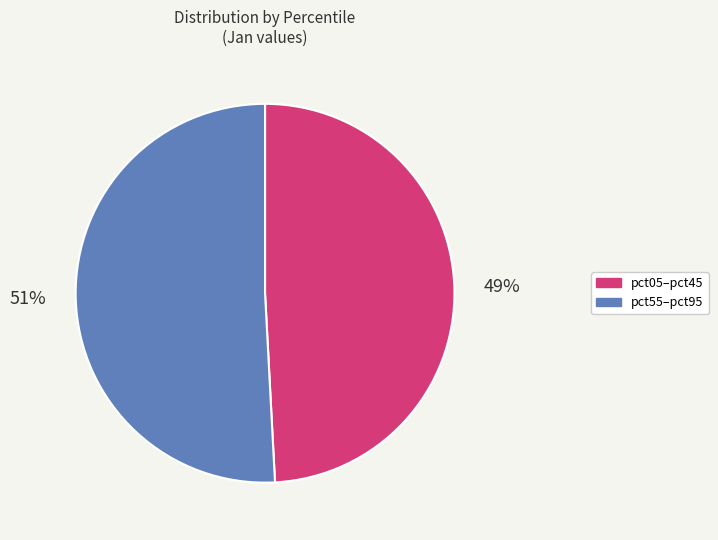

The pct05–pct45 slice represents 63% of the pie. True or false?

False